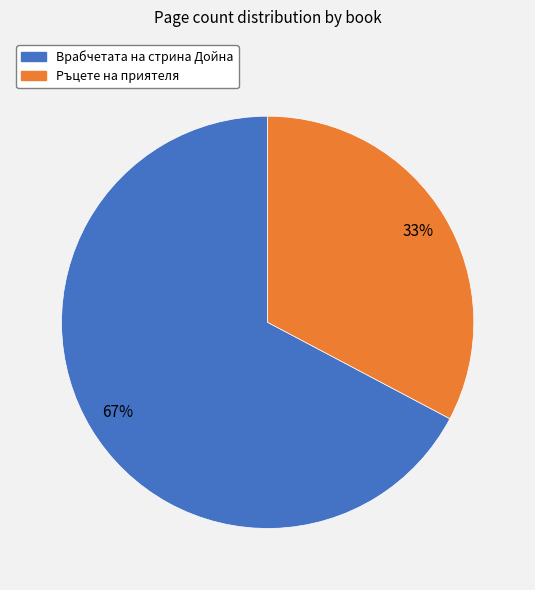

Does any single category account for the majority?

Yes